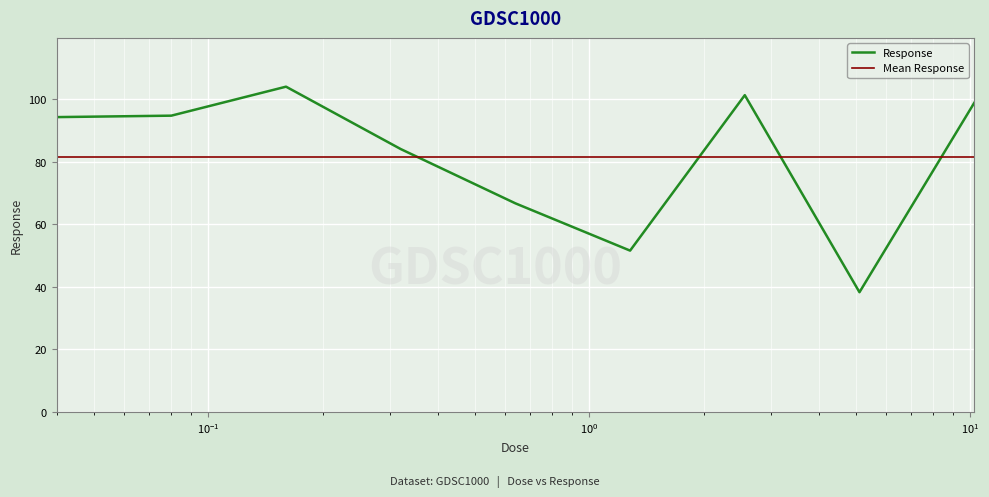

What is the greatest value displayed?

104.0